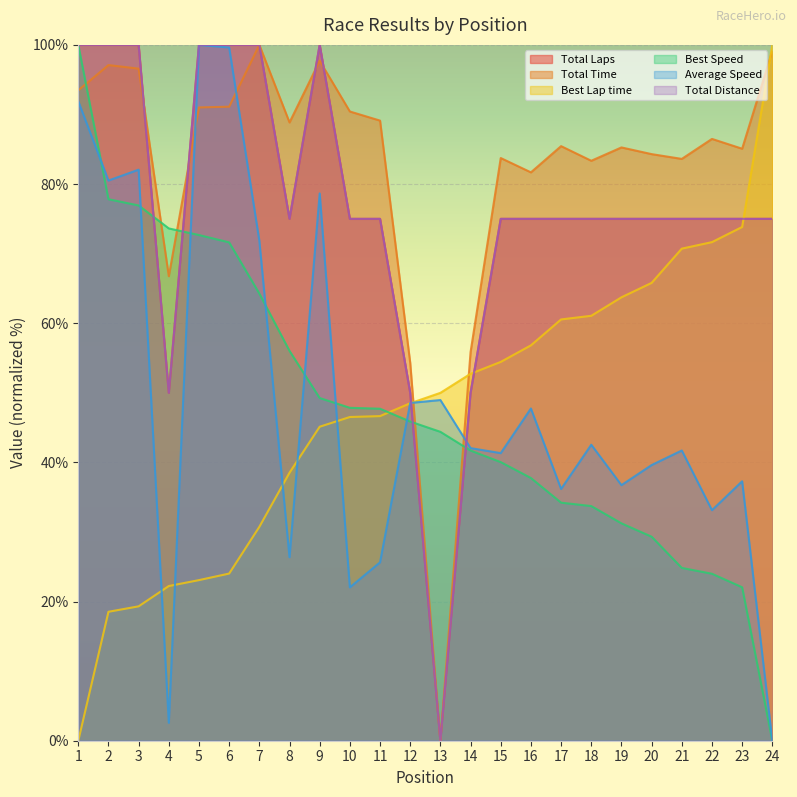

Is the value of Best Speed at 14 greater than the value of Average Speed at 8?

Yes